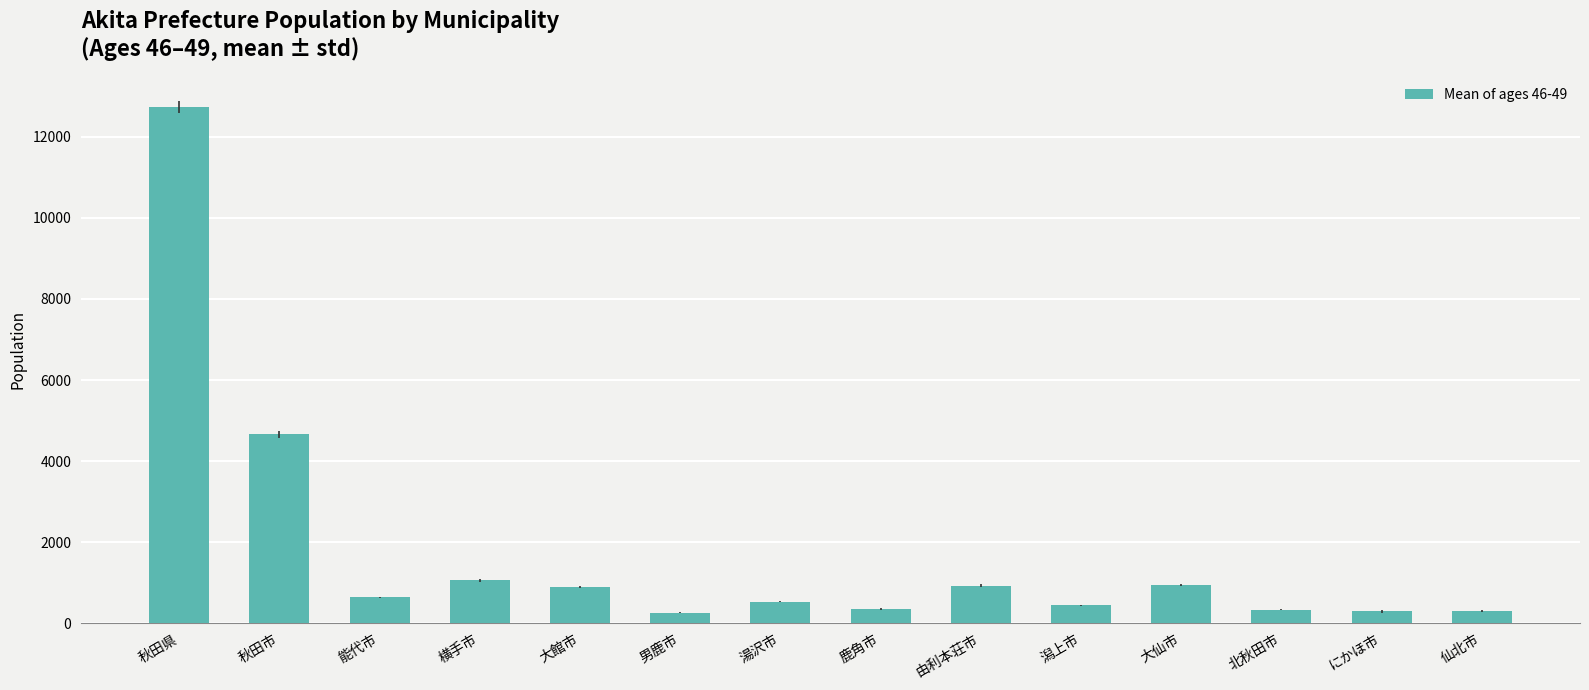

What is the label of the 9th bar from the left?

由利本荘市